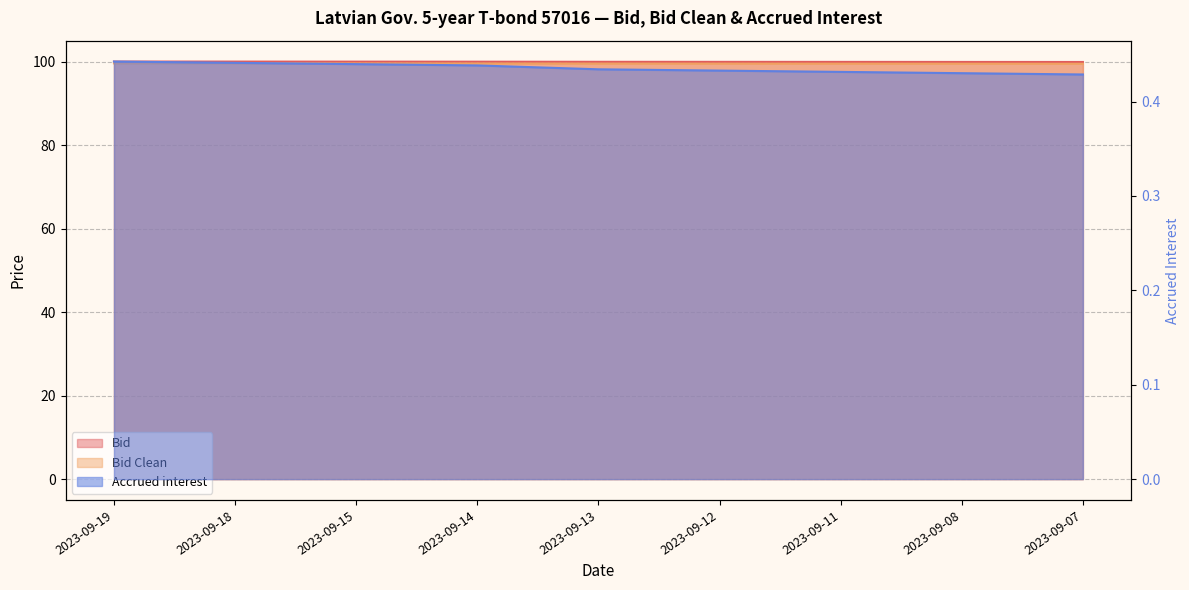

Which has a higher value, 2023-09-18 or 2023-09-08?

2023-09-18